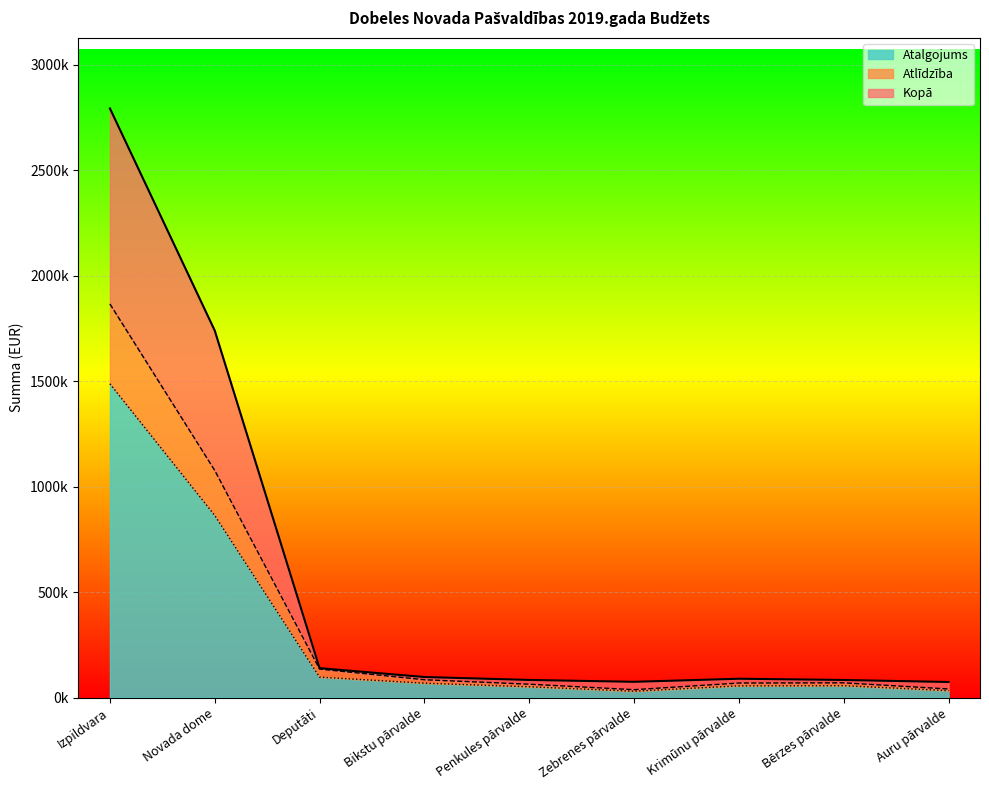

Reading right to left, what are all the values shown in this chart?

Kopā: Auru pārvalde=73985	Bērzes pārvalde=83567	Krimūnu pārvalde=89454	Zebrenes pārvalde=74862	Penkules pārvalde=83729	Bikstu pārvalde=97572	Deputāti=139622	Novada dome=1739461	Izpildvara=2792620
Atlīdzība: Auru pārvalde=40934	Bērzes pārvalde=69999	Krimūnu pārvalde=69061	Zebrenes pārvalde=37572	Penkules pārvalde=63574	Bikstu pārvalde=84712	Deputāti=135368	Novada dome=1076638	Izpildvara=1865661
Atalgojums: Auru pārvalde=32987	Bērzes pārvalde=56410	Krimūnu pārvalde=55654	Zebrenes pārvalde=30278	Penkules pārvalde=51232	Bikstu pārvalde=68267	Deputāti=97000	Novada dome=863598	Izpildvara=1487356